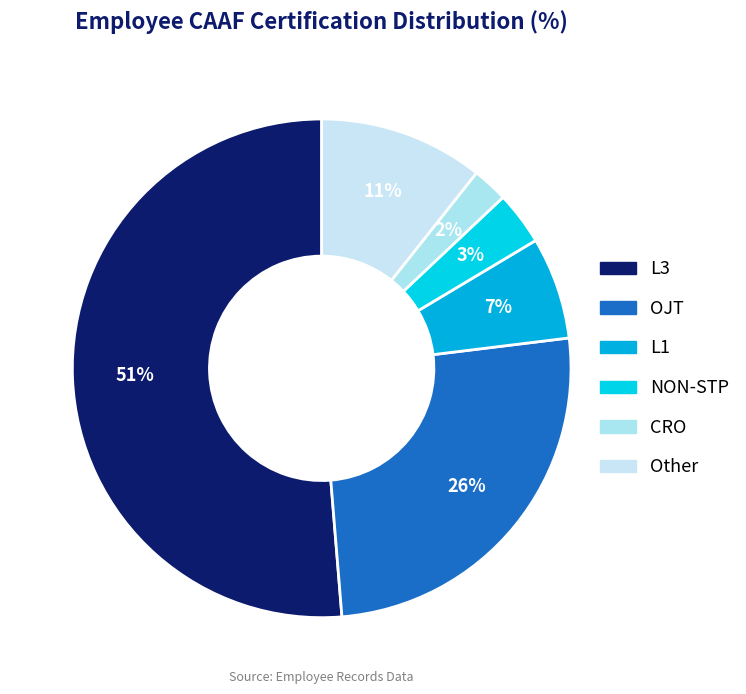

The Other slice represents 19% of the pie. True or false?

False